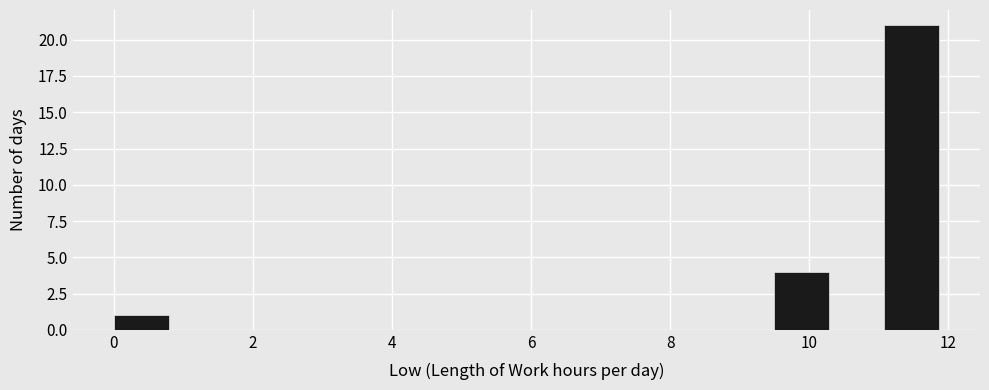

Read against the x-axis, roughly where is the centre of the tallest bar?

11.4